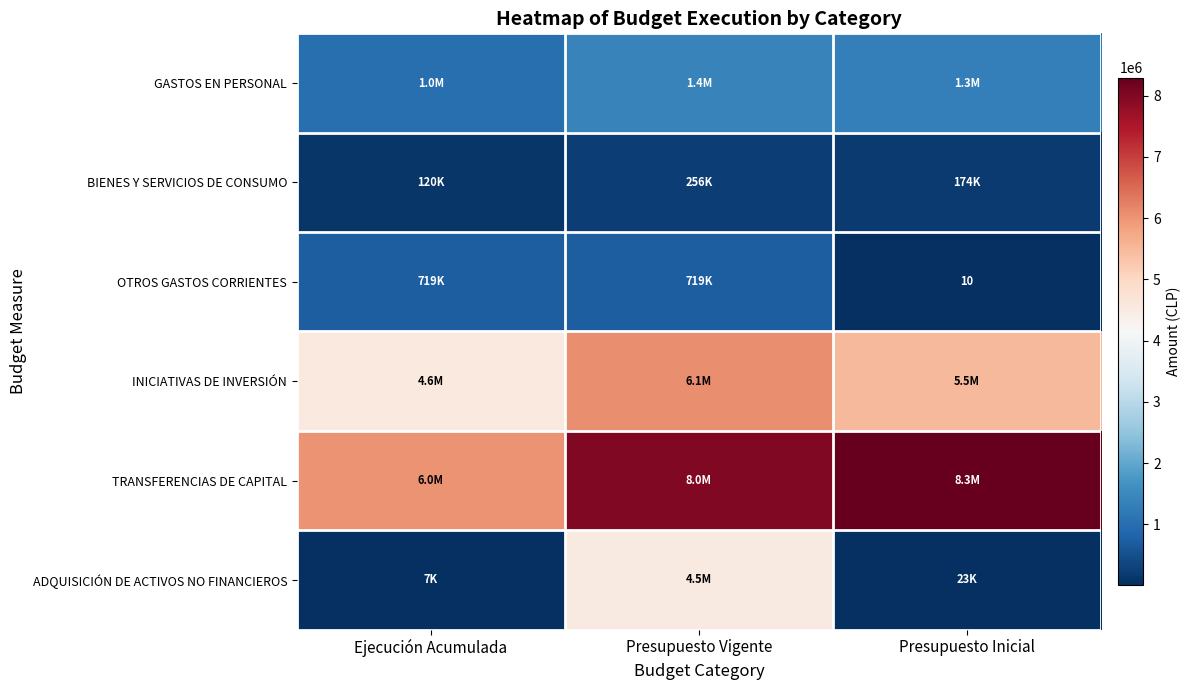

At which label is ADQUISICIÓN DE ACTIVOS NO FINANCIEROS closest to 2265799?

Presupuesto Inicial